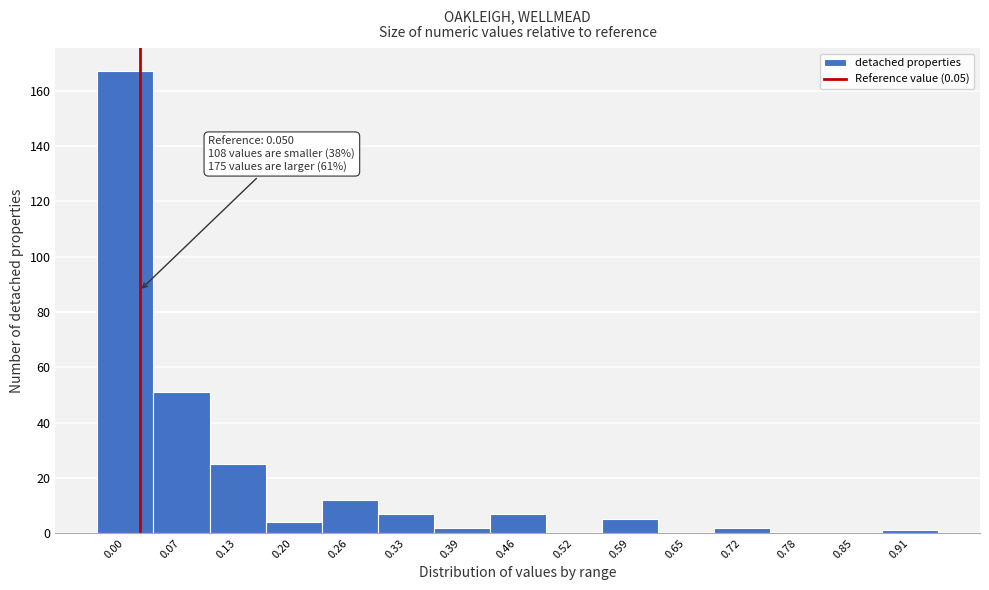

Reading left to right, list all the values displayed in this chart.

0.00=167	0.07=51	0.13=25	0.20=4	0.26=12	0.33=7	0.39=2	0.46=7	0.52=0	0.59=5	0.65=0	0.72=2	0.78=0	0.85=0	0.91=1